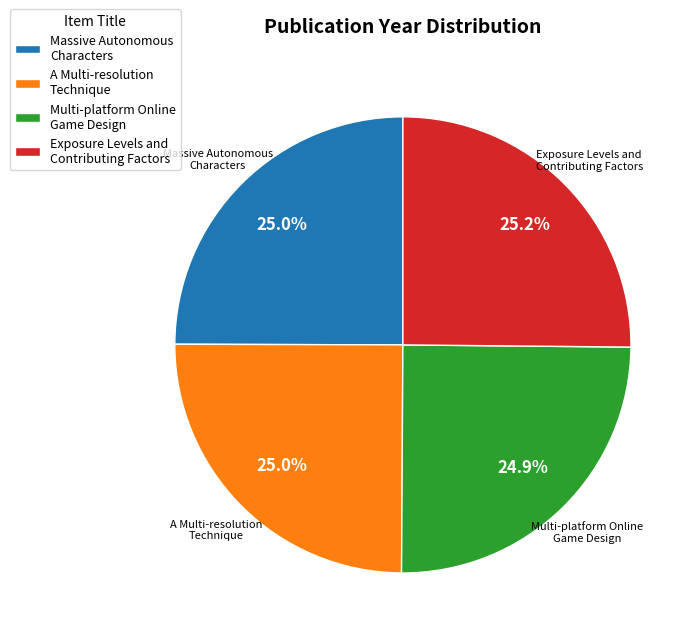

Is there any slice that represents more than half of the pie?

No